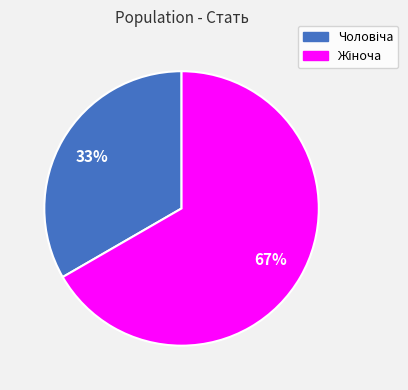

Is there a majority slice in this chart?

Yes